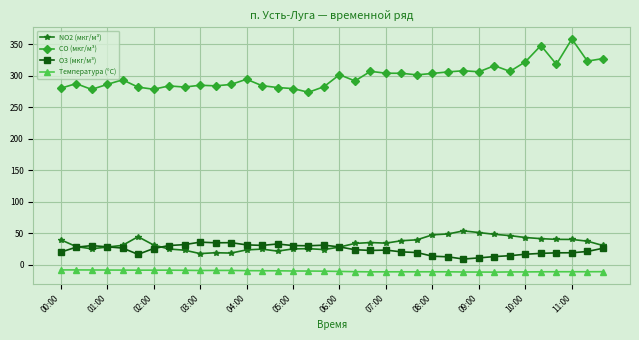

True or false: CO (мкг/м³) and O3 (мкг/м³) cross at least once.

False